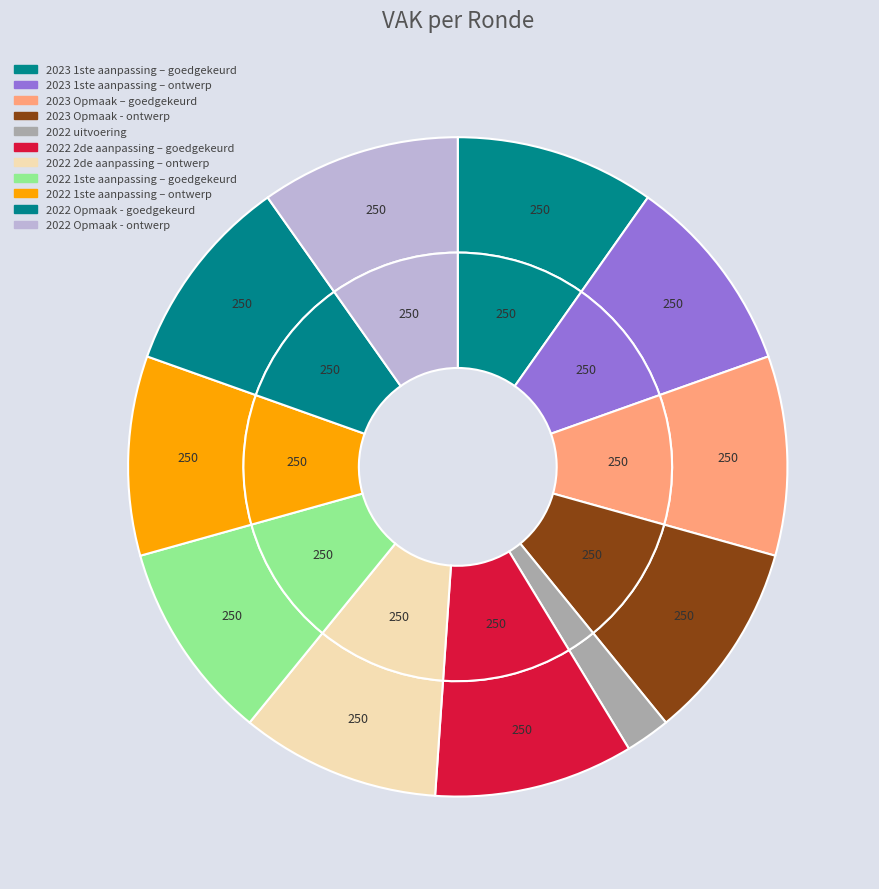

Is 2023 Opmaak – goedgekeurd the majority of the pie?

No